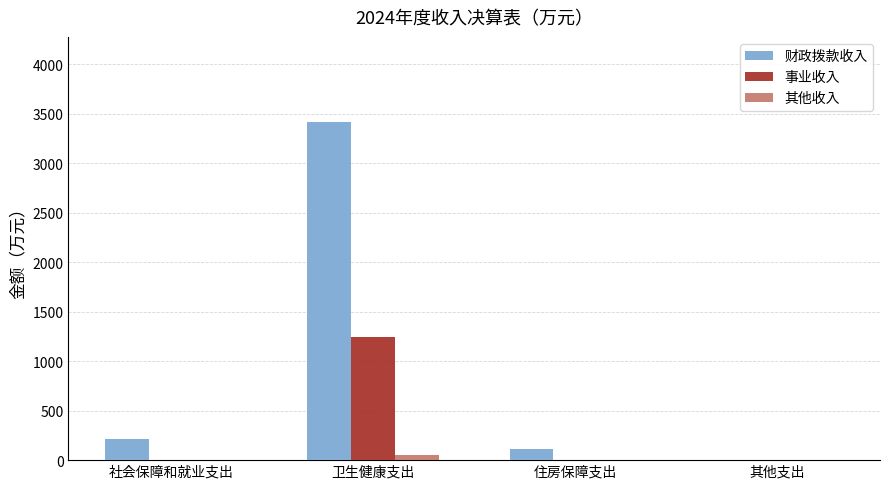

Is it true that 财政拨款收入 equals 5750.9 at 卫生健康支出?

False